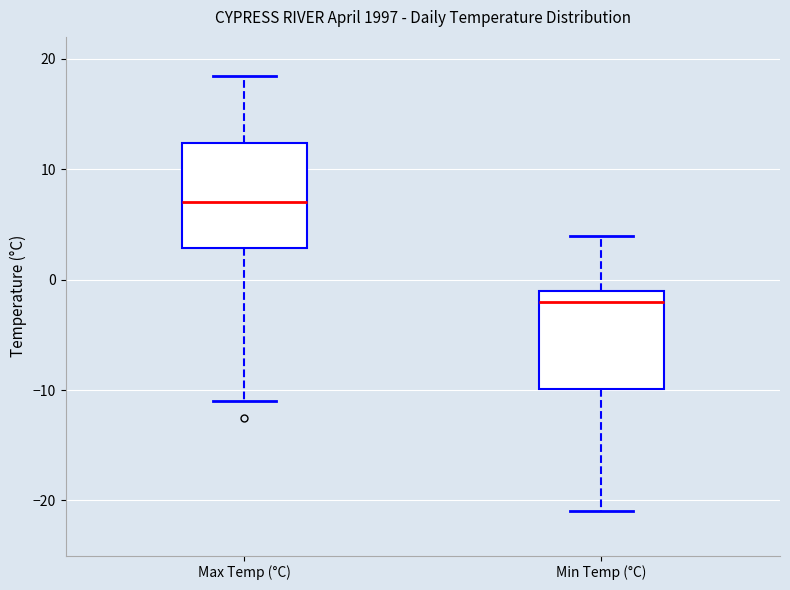

Which box has the lowest median line?

Min Temp (°C)